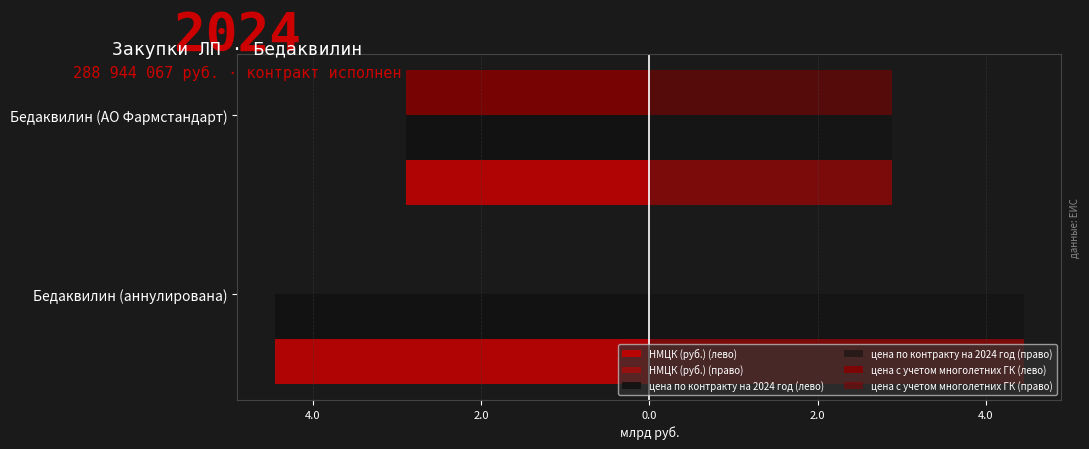

What is the value of the цена с учетом многолетних ГК (лево) bar at the 2nd from the left?

-2.9